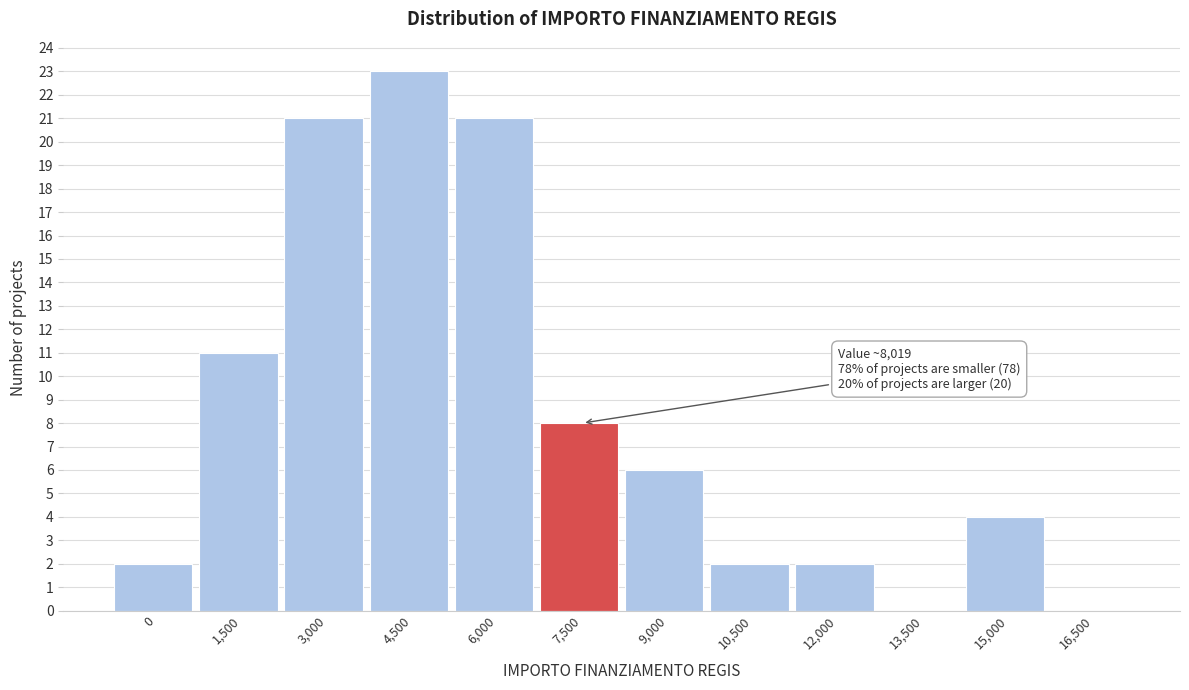

Reading left to right, extract all data points from this chart.

0=2	1,500=11	3,000=21	4,500=23	6,000=21	7,500=8	9,000=6	10,500=2	12,000=2	13,500=0	15,000=4	16,500=0